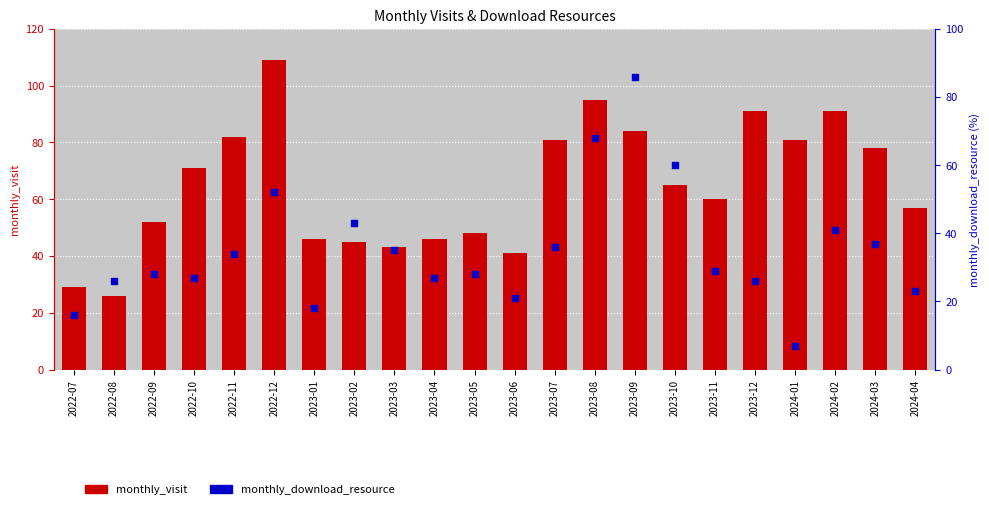

What are all the series names shown in the legend?

monthly_visit, monthly_download_resource